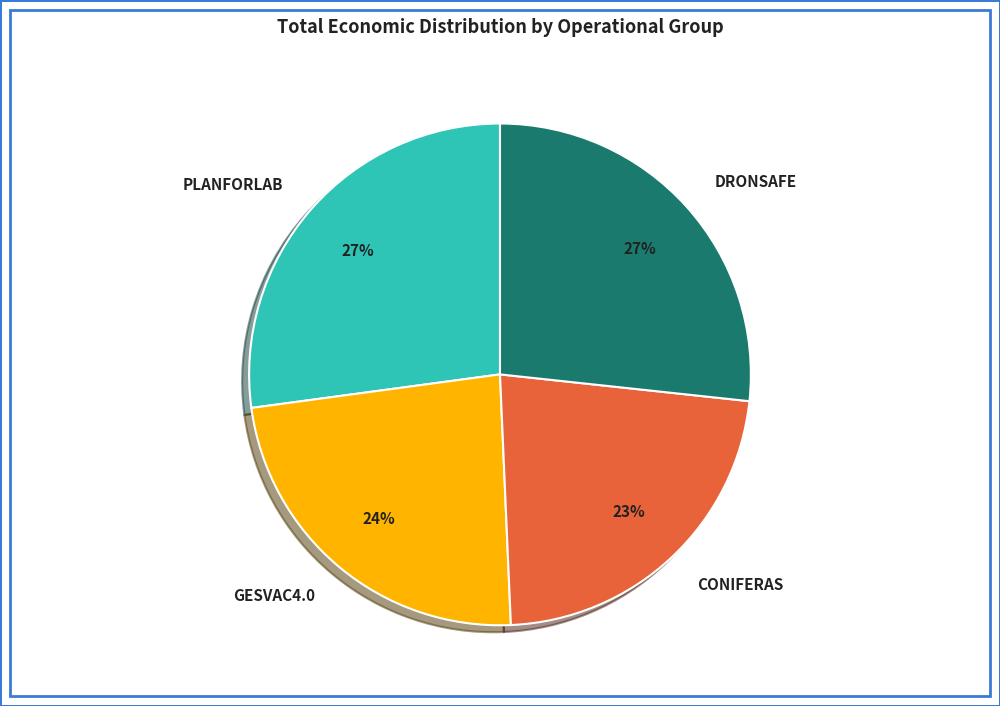

What is the smallest slice in the pie chart?

CONIFERAS